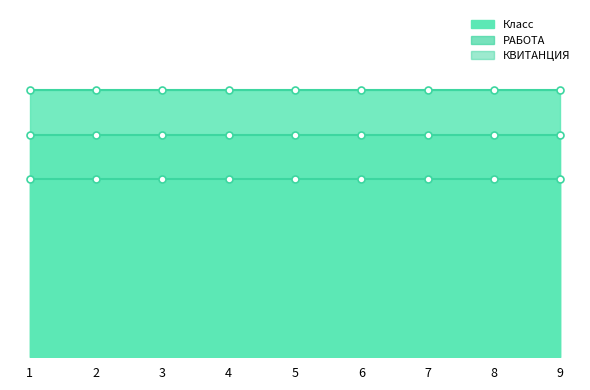

Count the number of categories in the chart.

9